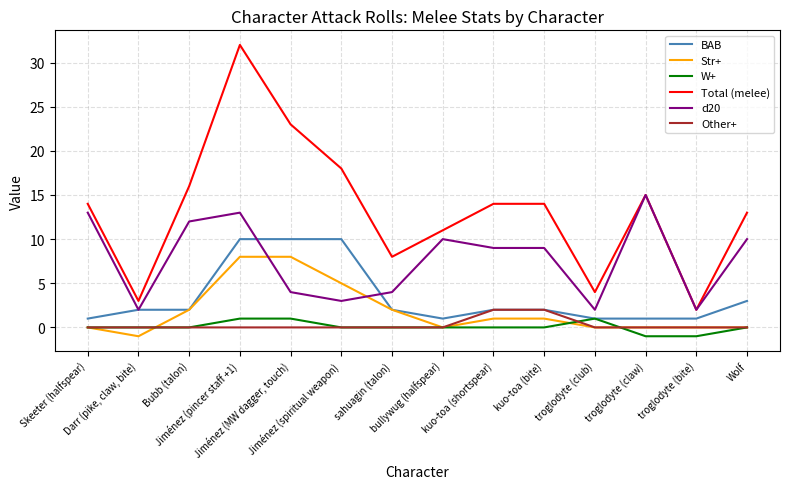

Is this an area chart (filled region under the line)?

No